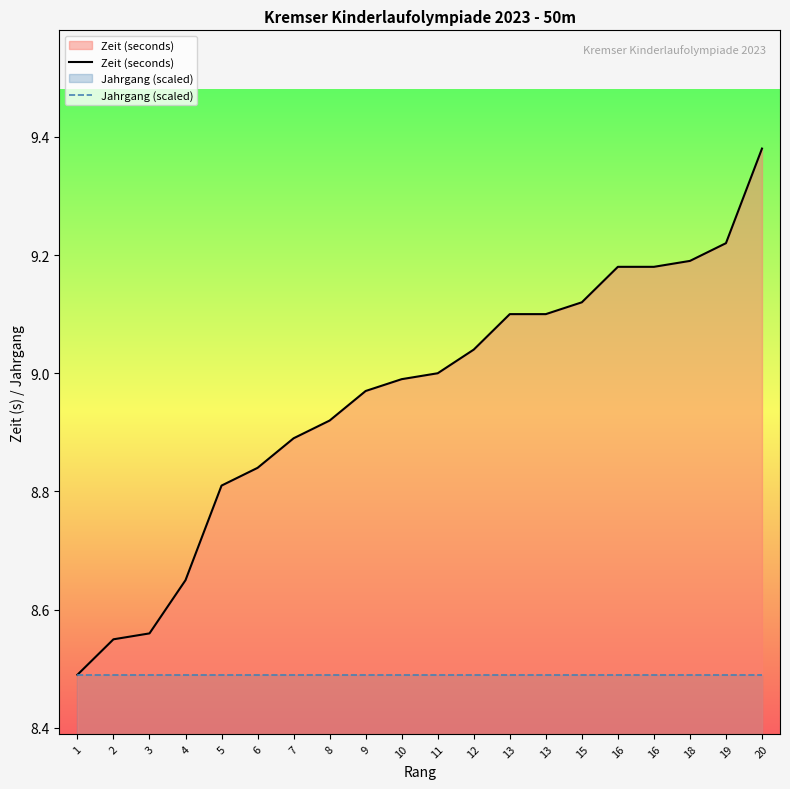

True or false: Jahrgang (scaled) has more than 1 interior local peaks.

False